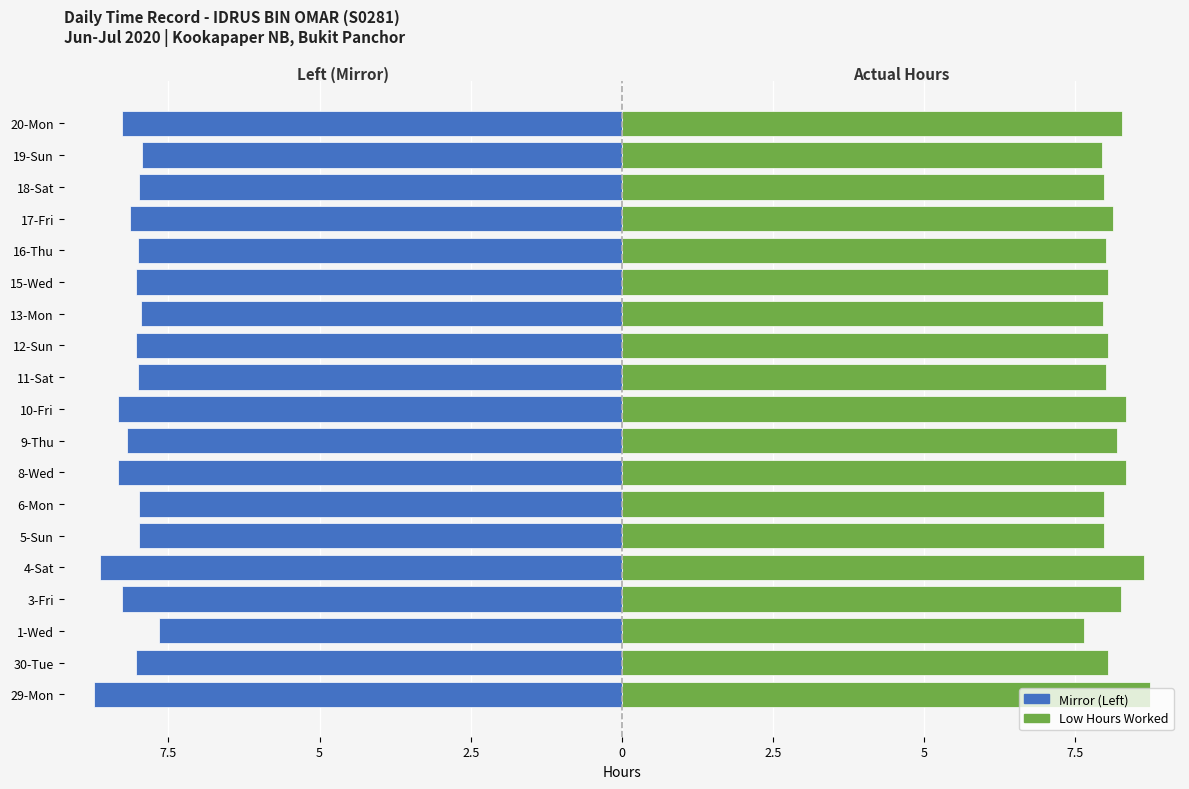

What is the greatest value displayed?

8.7